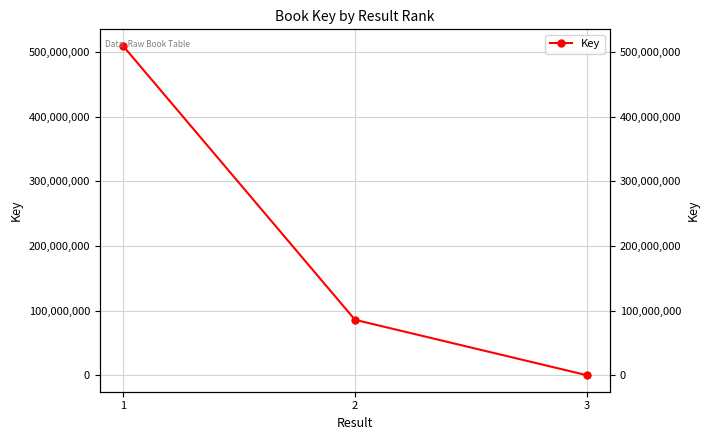

What is the average value?

198503263